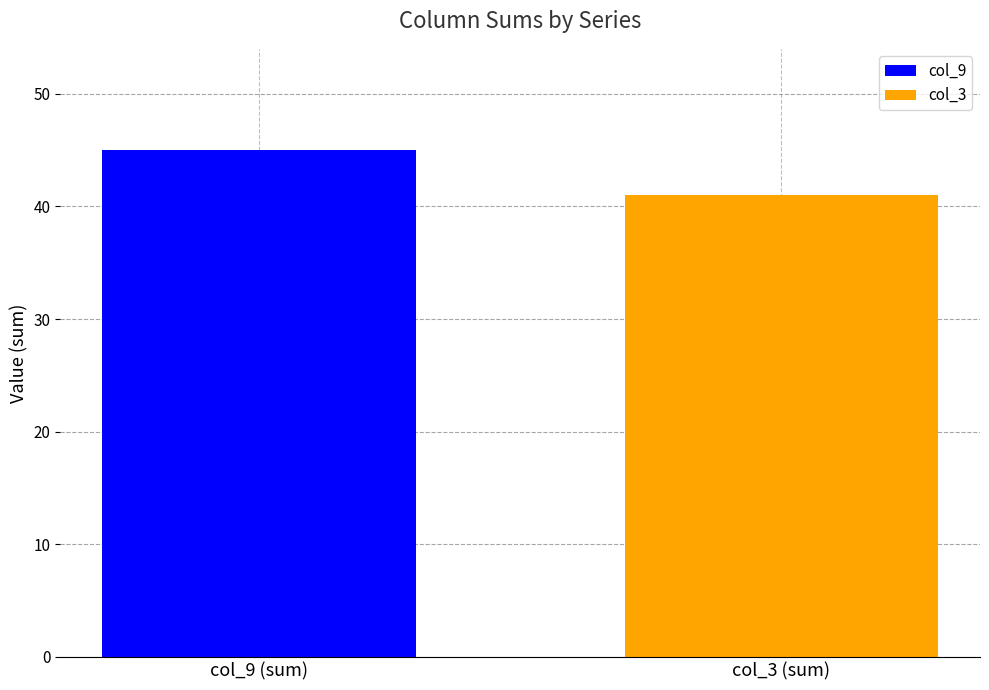

Which series has the widest spread of values?

col_9